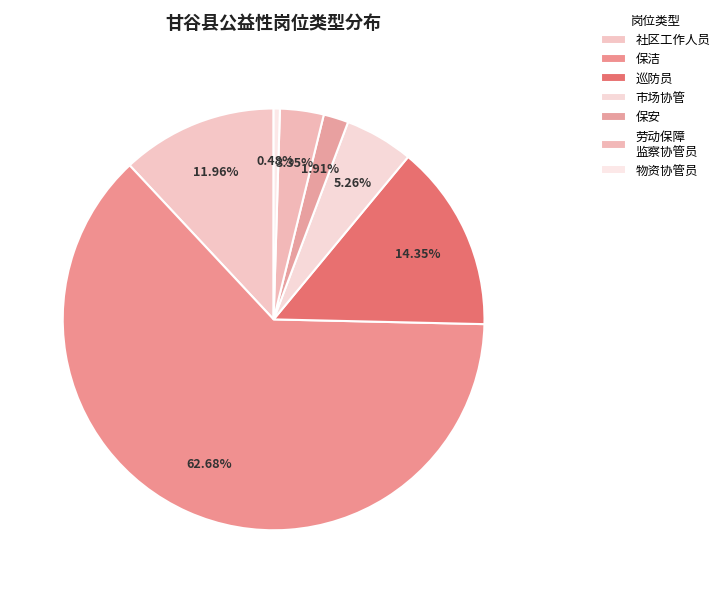

How many segments does this pie chart have?

7